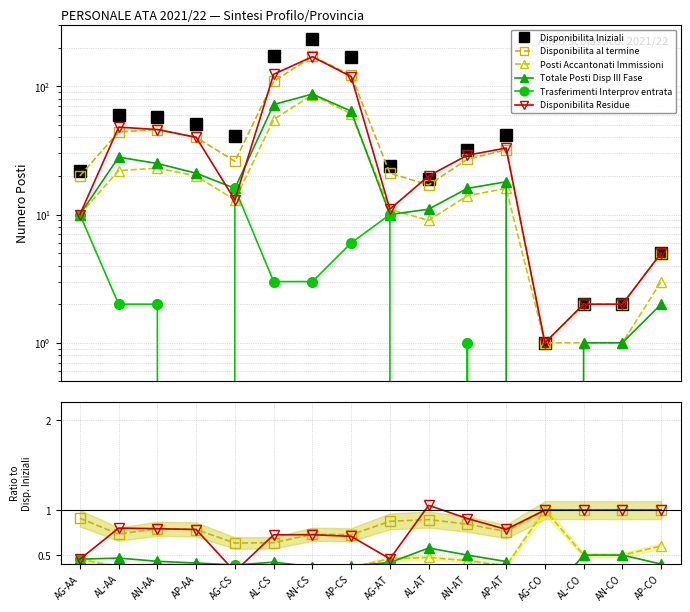

What are all the series names shown in the legend?

Disponibilita Iniziali, Disponibilita al termine, Posti Accantonati Immissioni, Totale Posti Disp III Fase, Trasferimenti Interprov entrata, Disponibilita Residue